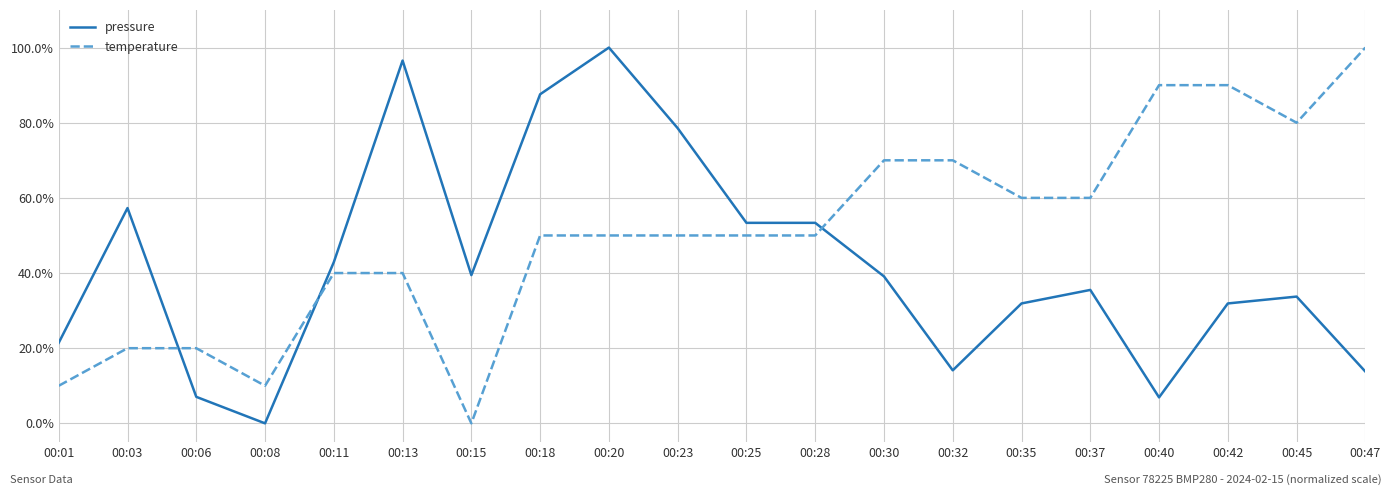

The value of pressure at 00:23 is 78.6. True or false?

True